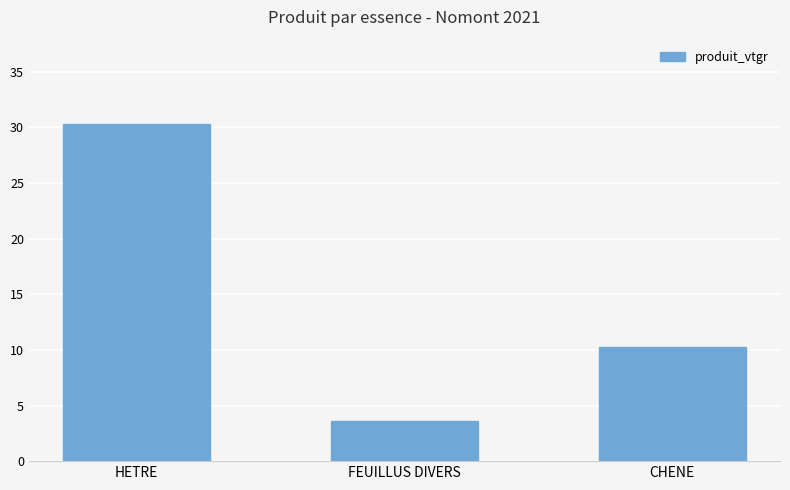

Reading left to right, what are all the values shown in this chart?

HETRE=30.3	FEUILLUS DIVERS=3.6	CHENE=10.3